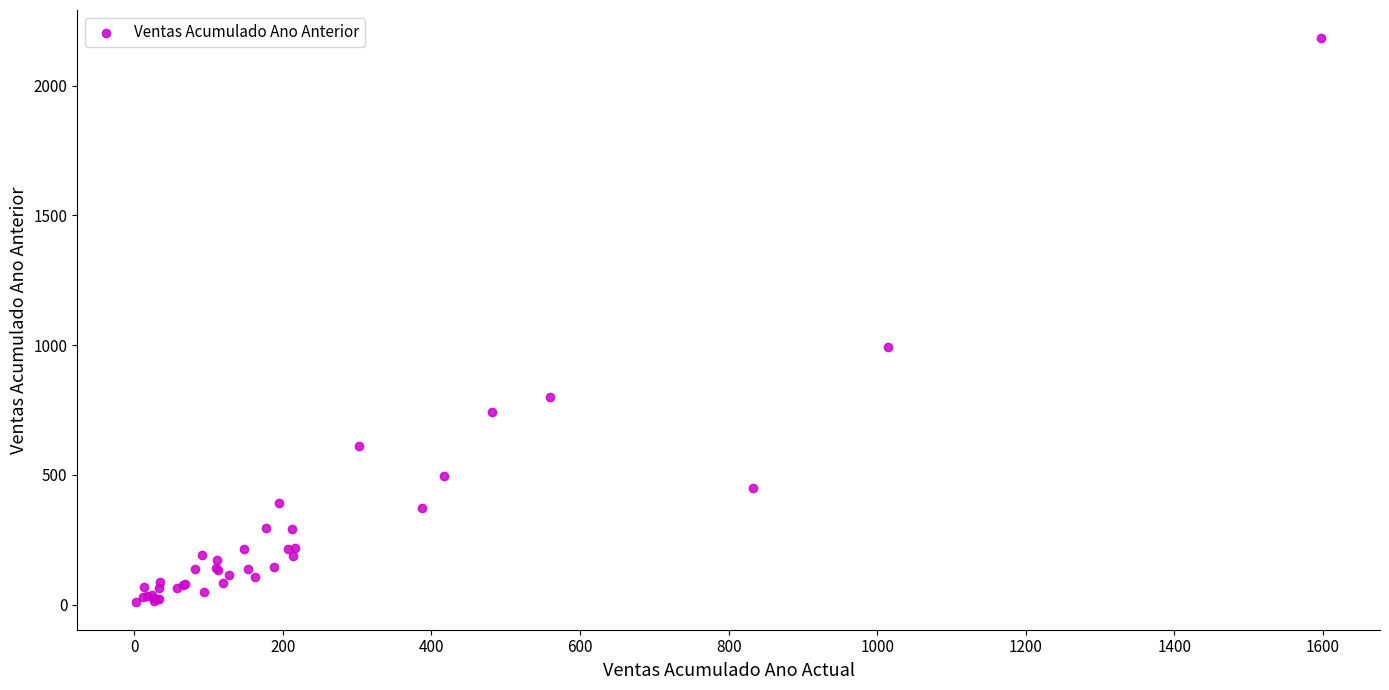

What Y value in the scatter plot is closest to 1097?

991